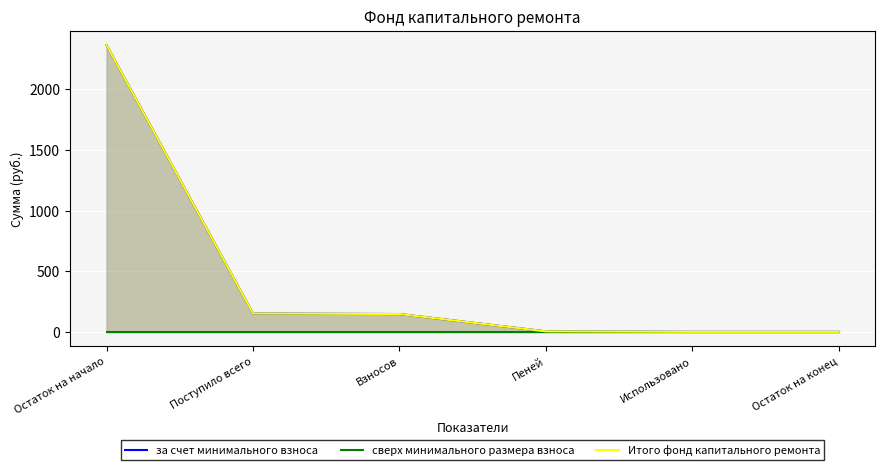

At which label is за счет минимального взноса closest to 1182?

Поступило всего